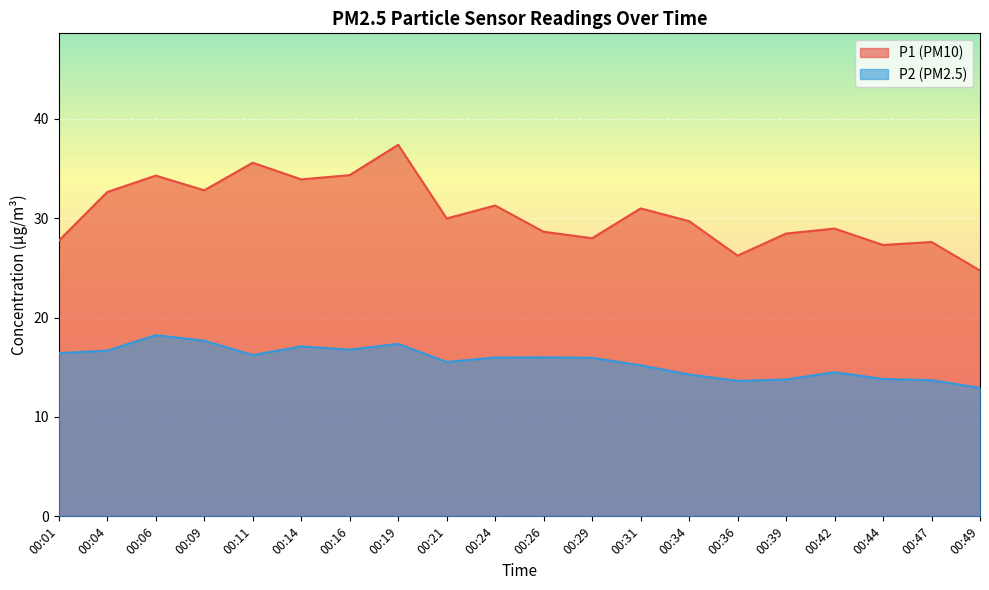

Is it true that P1 equals 7.2 at 00:14?

False